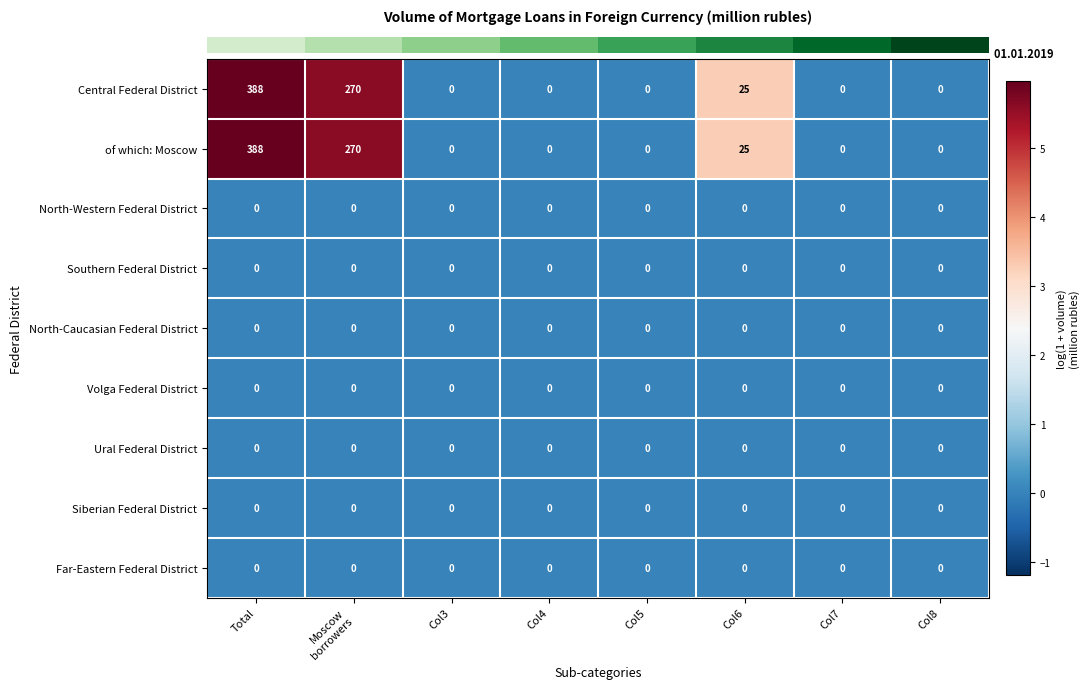

What is the average value of the Central Federal District series?

85